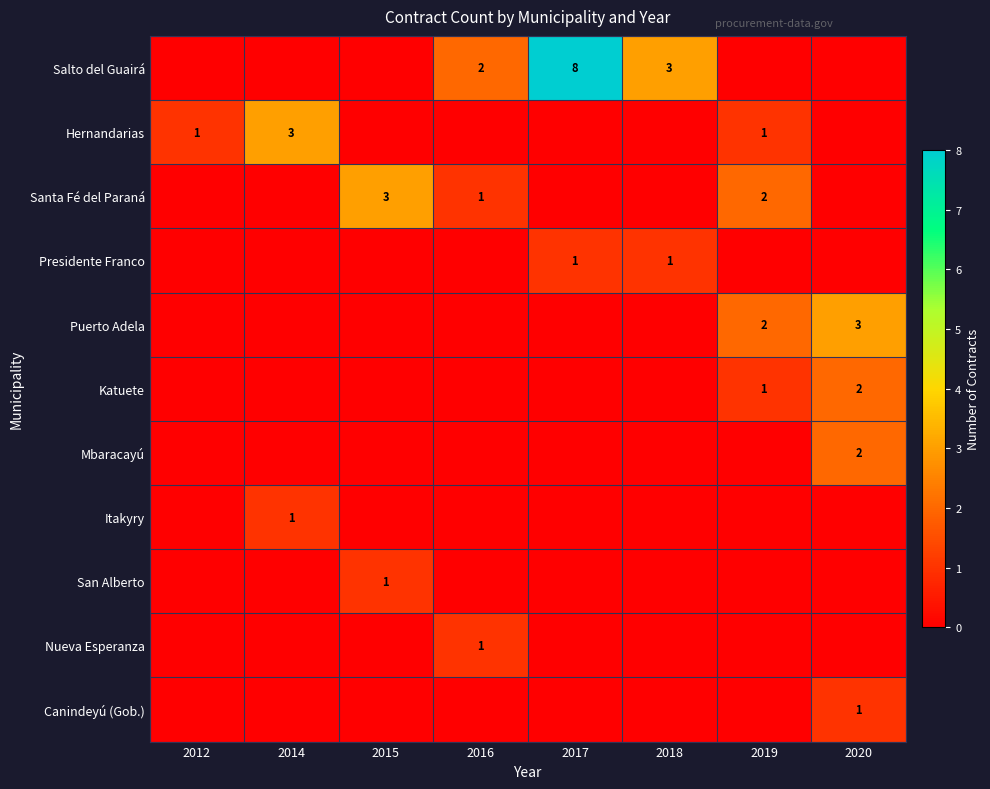

True or false: Presidente Franco has a value of 1 at 2017.

True